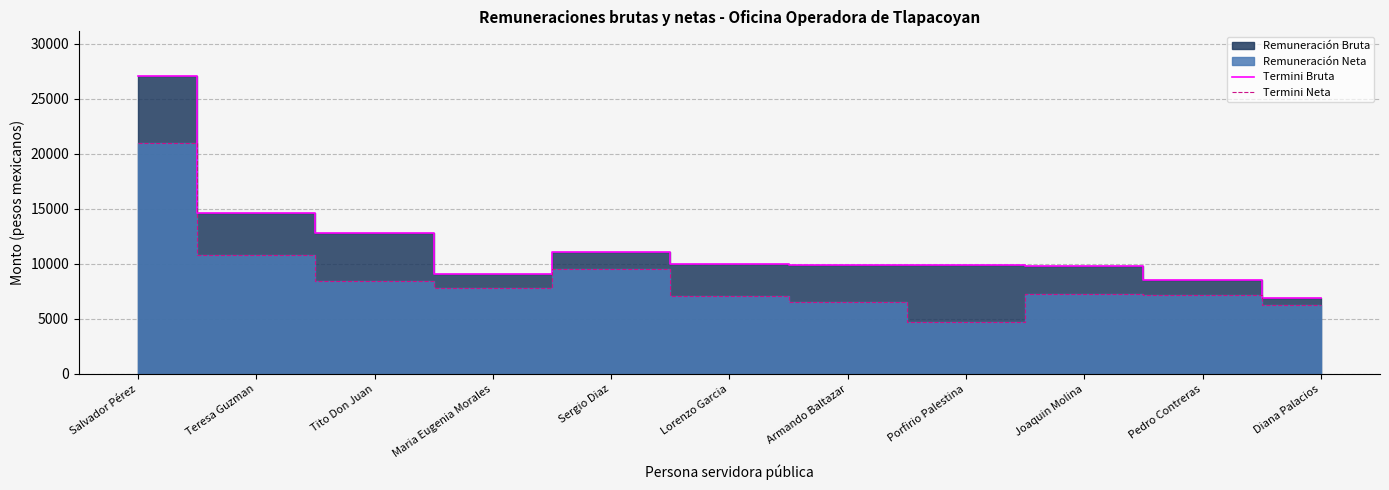

Is it true that Termini Neta equals 15266.3 at Sergio Diaz?

False